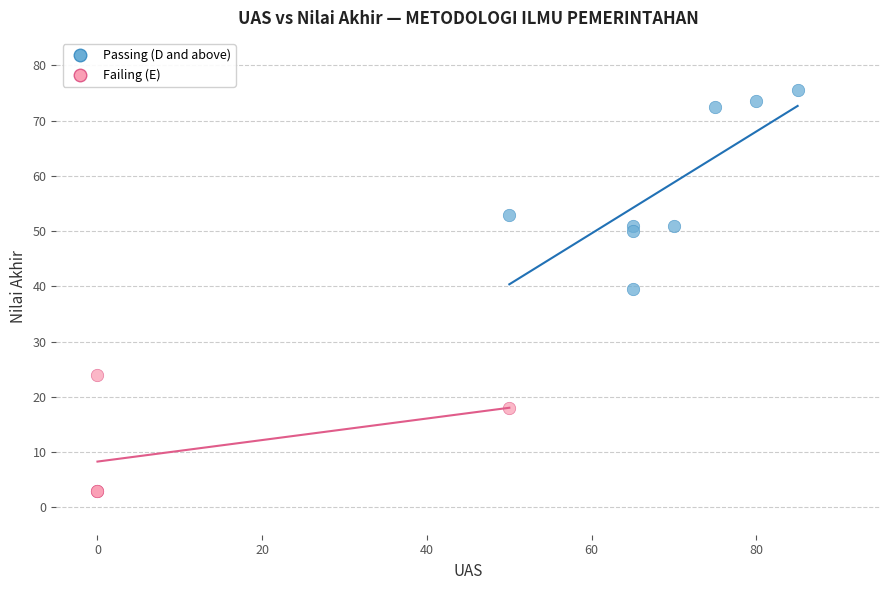

Which series has the widest spread of Y values?

Passing (D and above)